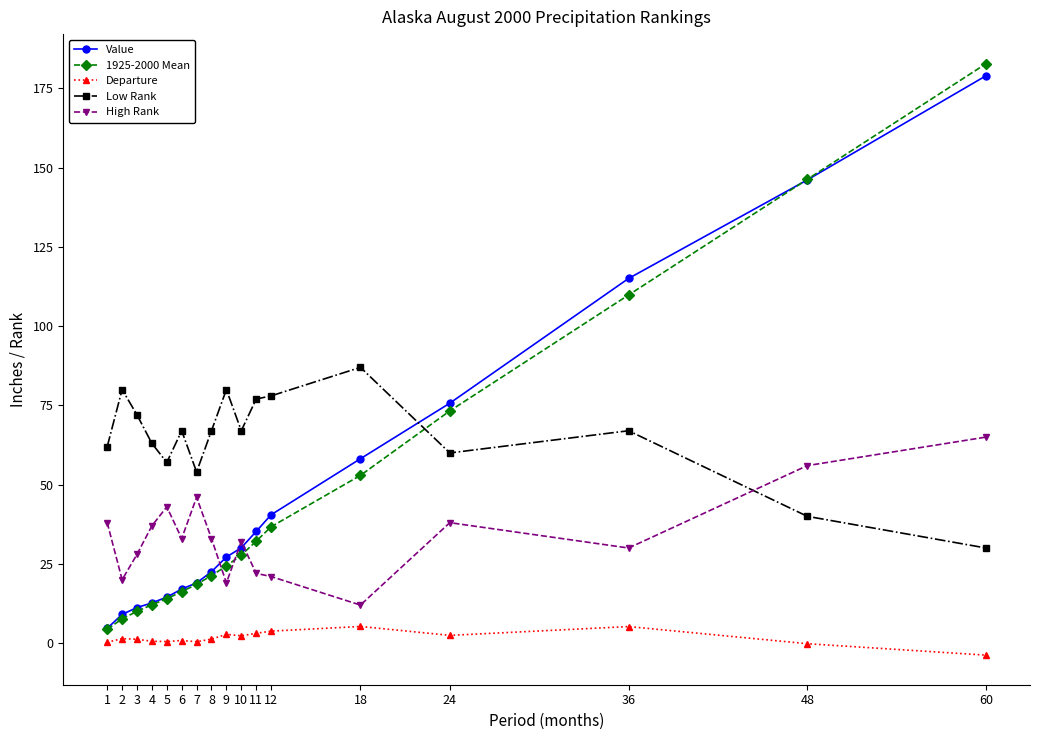

What is the highest value of the Low Rank series?

87.0